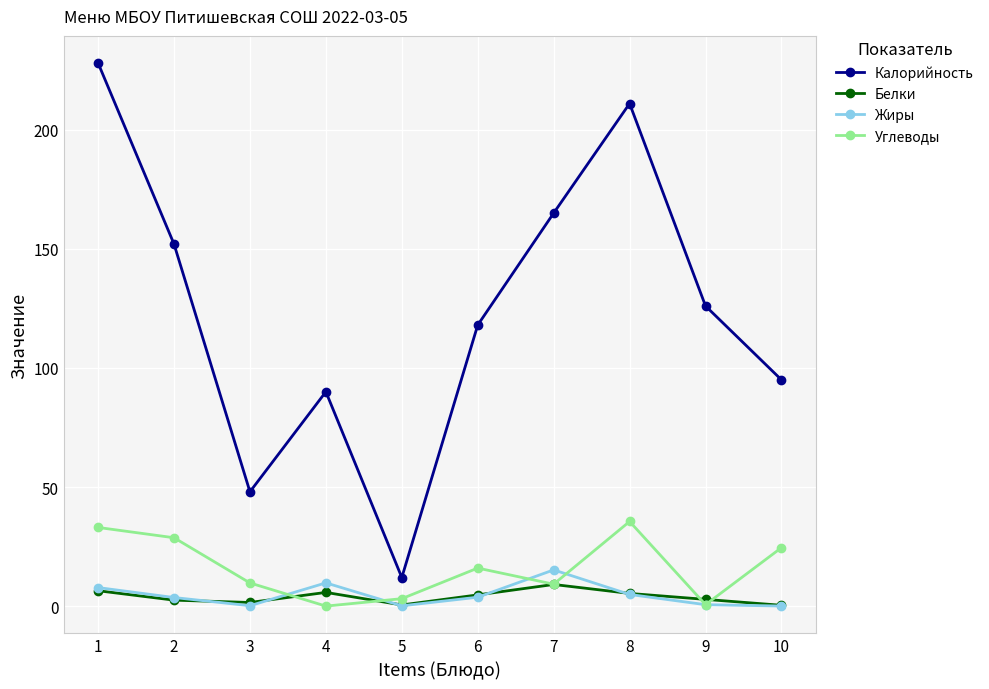

What is the value of the Жиры point at the 1st from the left?

7.8